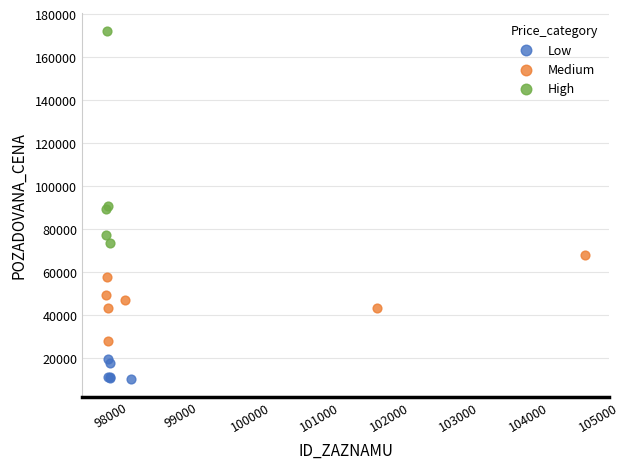

Which series has the widest spread of Y values?

High